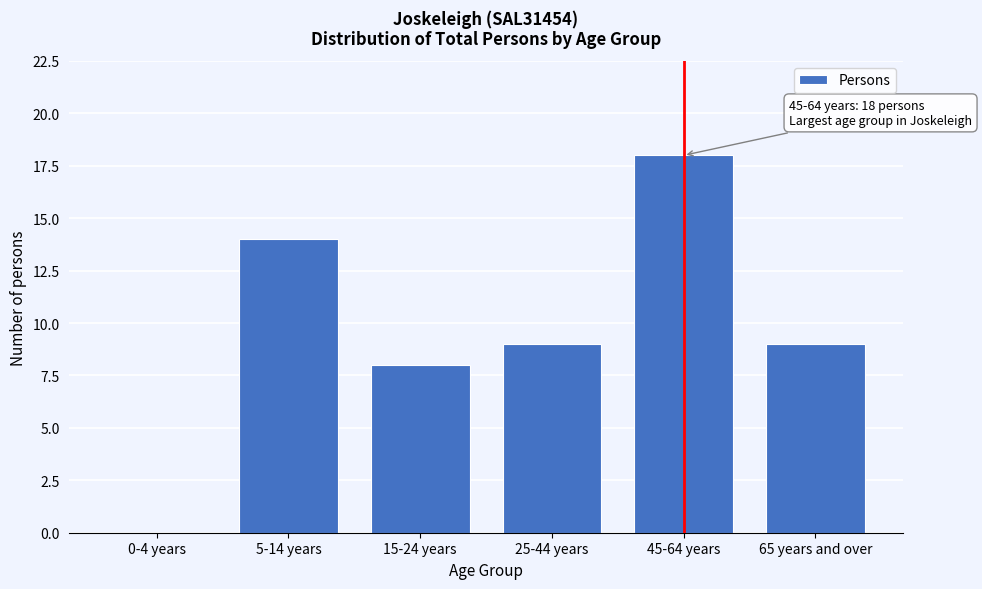

Reading left to right, what are all the values shown in this chart?

0-4 years=0	5-14 years=14	15-24 years=8	25-44 years=9	45-64 years=18	65 years and over=9